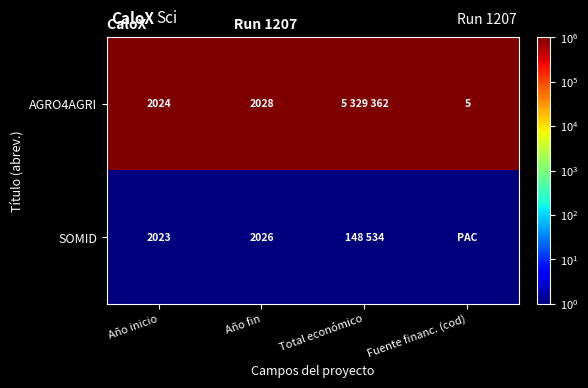

At Año fin, list the series in order from largest to smallest.

AGRO4AGRI, SOMID